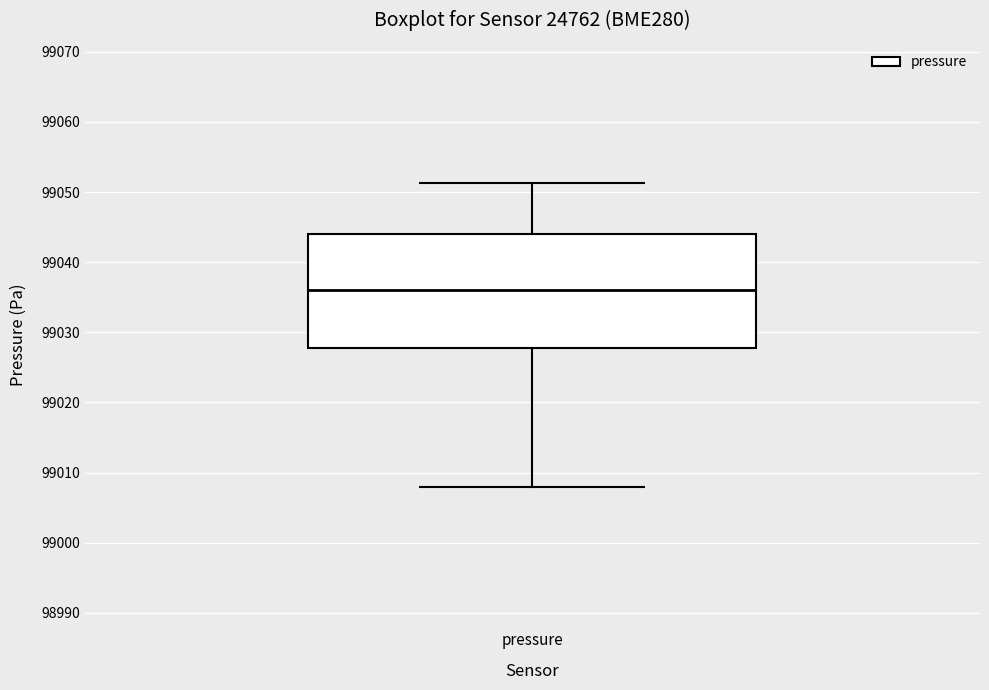

Read this box plot against the y-axis: the position of the median line, the range covered by the box, and the ends of both whiskers. The values are not printed on the chart, so give them approximately, as read against the axis.

median 99036, box 99028 to 99044, whiskers 99008 to 99051